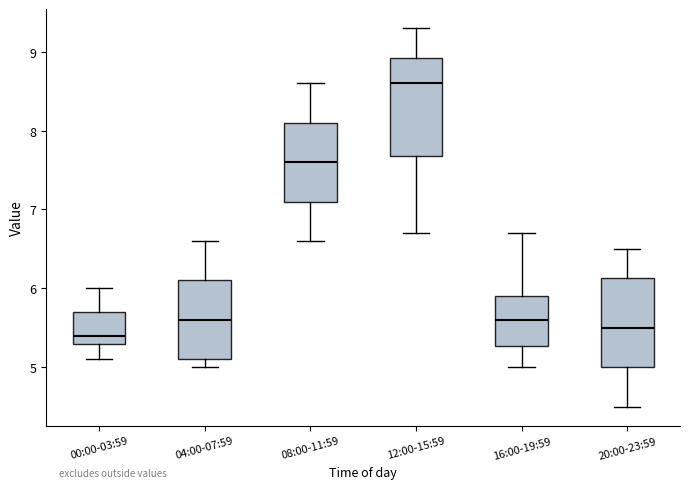

Reading left to right, transcribe this box plot: for each box, give where its median line is, the range the box spans, and where its two whiskers end, as read against the y-axis. The values are not printed on the chart, so give them approximately, as read against the axis.

00:00-03:59: median 5.4, box 5.3 to 5.7, whiskers 5.1 to 6.0
04:00-07:59: median 5.6, box 5.1 to 6.1, whiskers 5.0 to 6.6
08:00-11:59: median 7.6, box 7.1 to 8.1, whiskers 6.6 to 8.6
12:00-15:59: median 8.6, box 7.7 to 8.9, whiskers 6.7 to 9.3
16:00-19:59: median 5.6, box 5.3 to 5.9, whiskers 5.0 to 6.7
20:00-23:59: median 5.5, box 5.0 to 6.1, whiskers 4.5 to 6.5